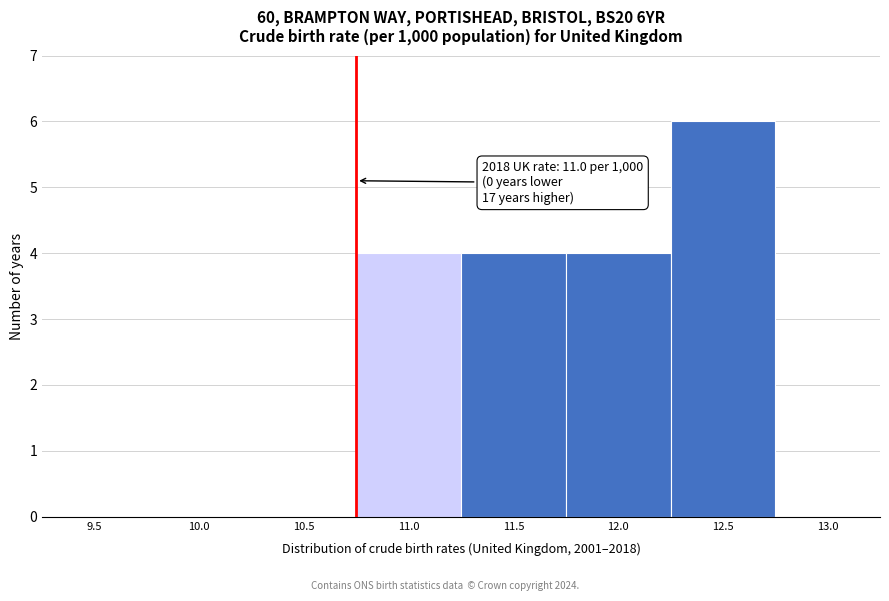

Reading left to right, extract all data points from this chart.

9.5=0	10.0=0	10.5=0	11.0=4	11.5=4	12.0=4	12.5=6	13.0=0